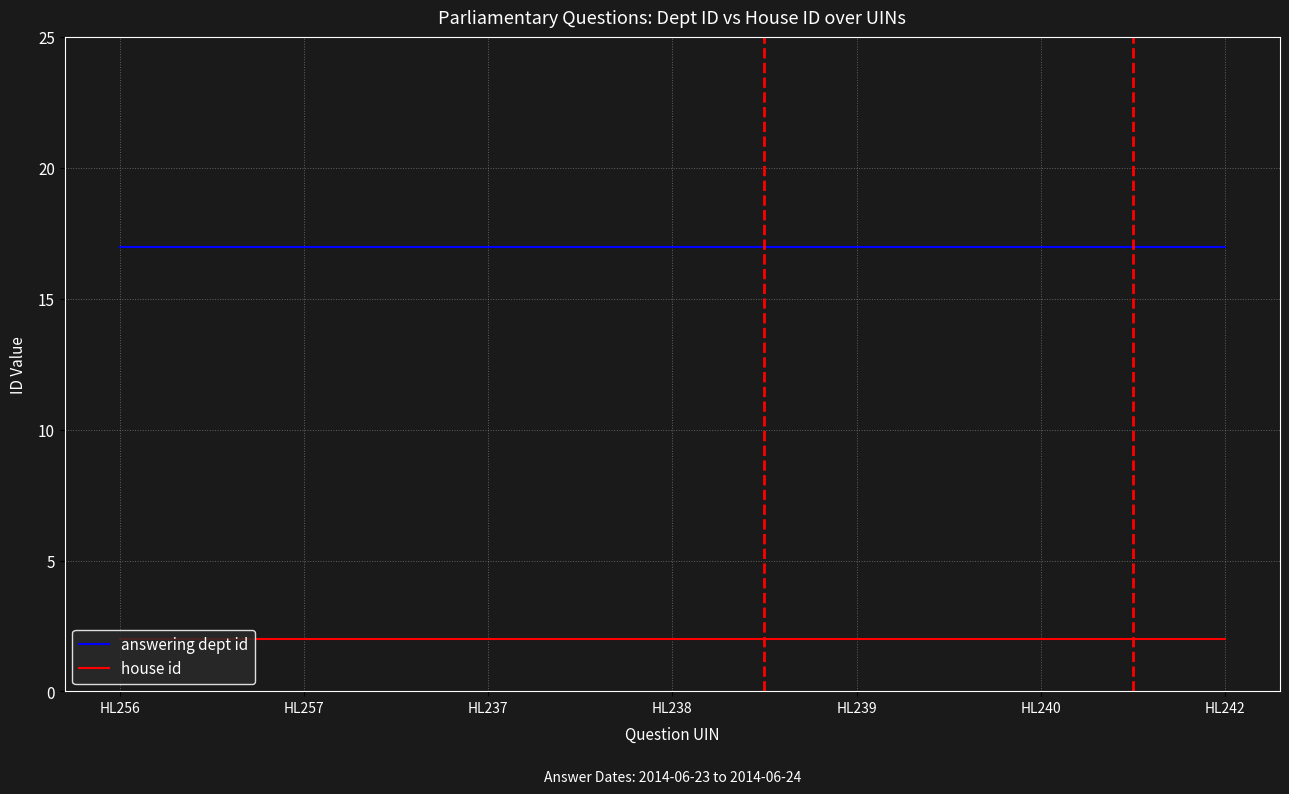

Read the answering dept id value at HL237.

17